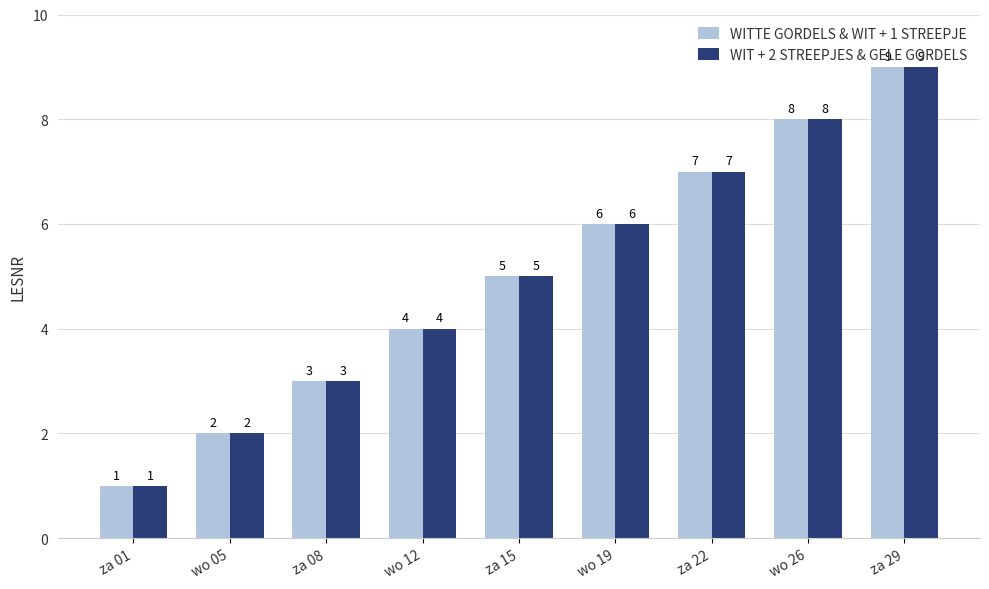

What is the difference between the second highest and minimum values in the WIT + 2 STREEPJES & GELE GORDELS series?

7